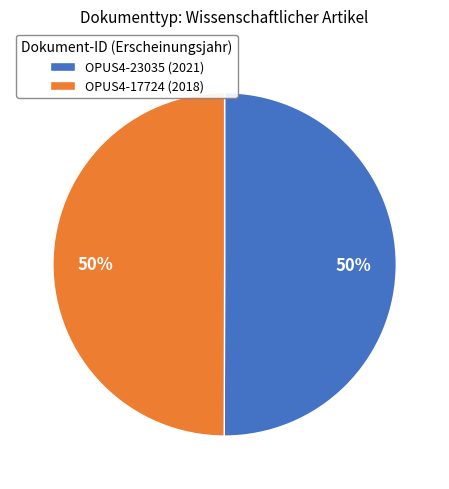

The OPUS4-17724 (2018) slice represents 50% of the pie. True or false?

True